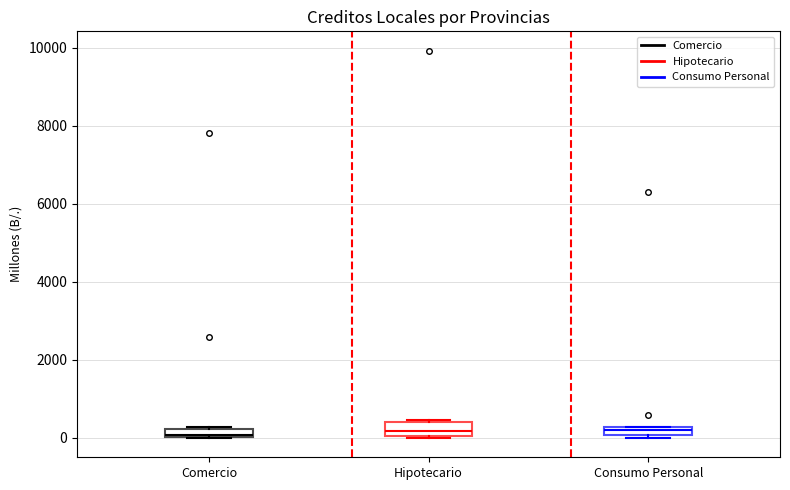

Where is the lower edge of the box for Comercio on the y-axis? The values are not printed on the chart, so give them approximately, as read against the axis.

0